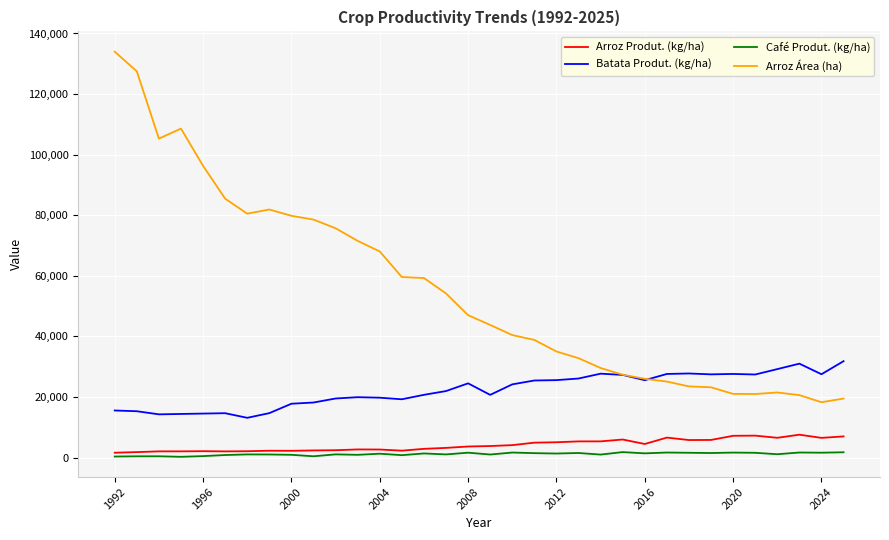

Which series has the widest spread of values?

Arroz Área (ha)